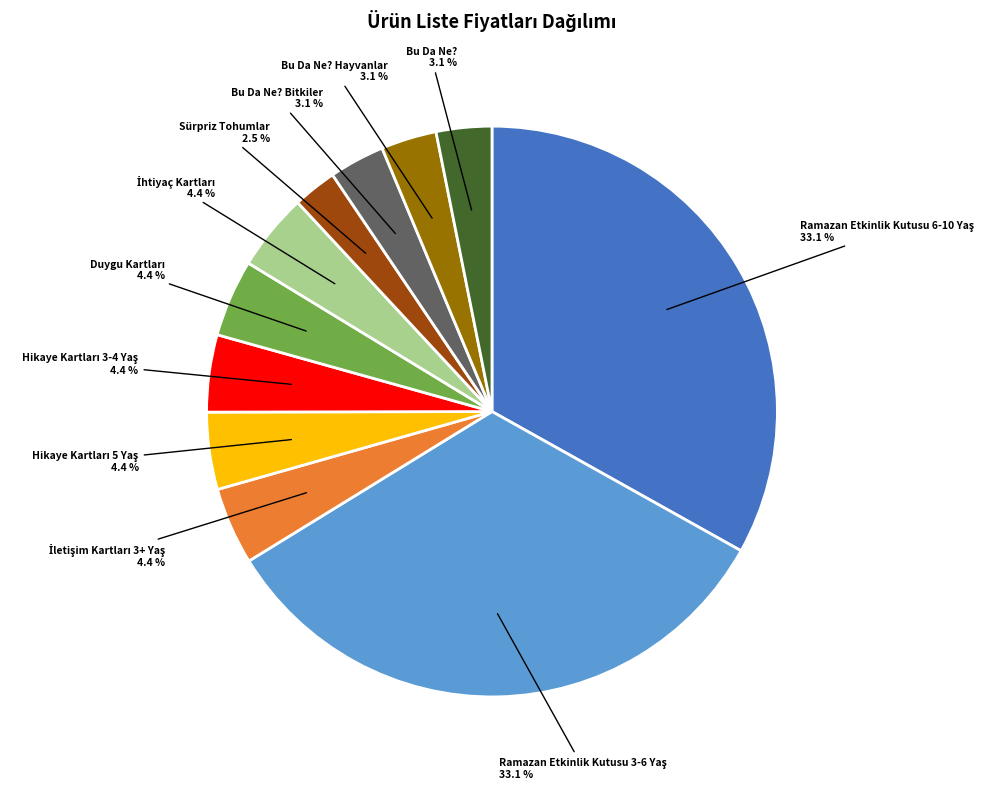

To the nearest percent, what percentage of the pie is Bu Da Ne??

3%